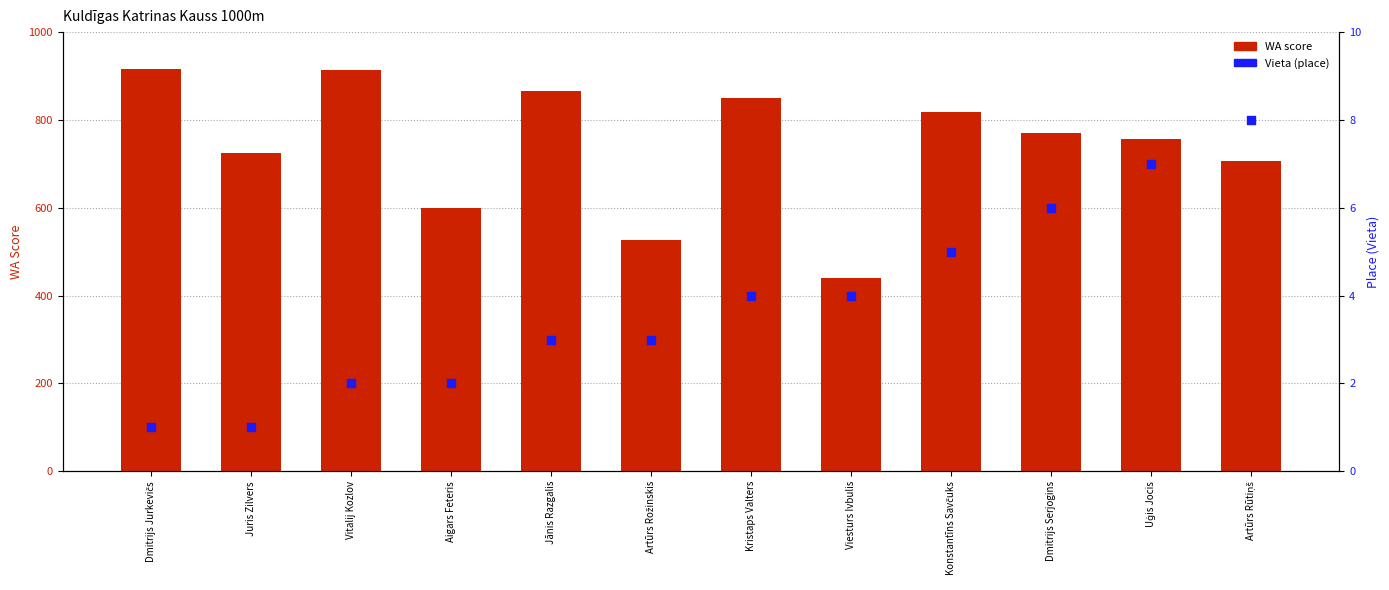

At how many categories does at least one series exceed 35?

12